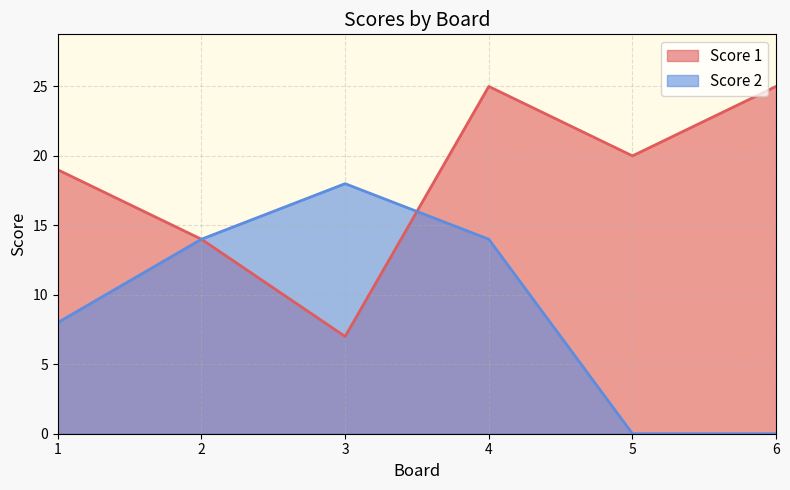

How many data points in Score 1 are above 20?

2